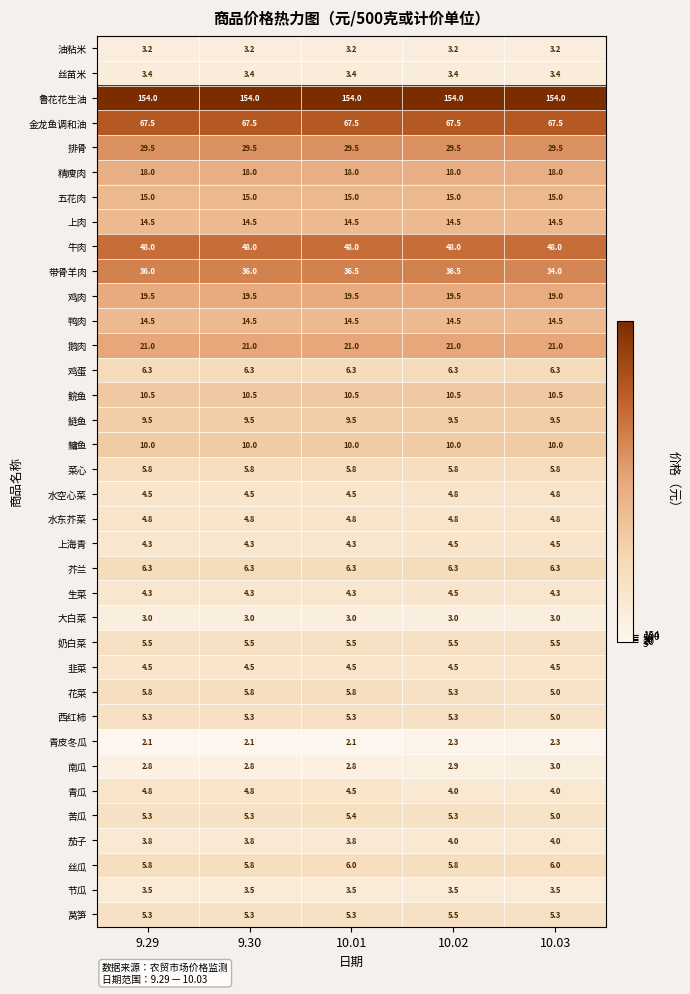

Read the 韭菜 value at 10.01.

4.5